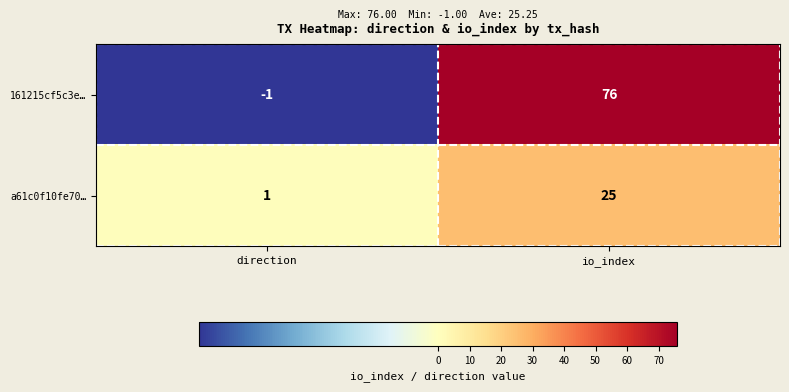

The 161215cf5c3e… series shows 25 at io_index. True or false?

False